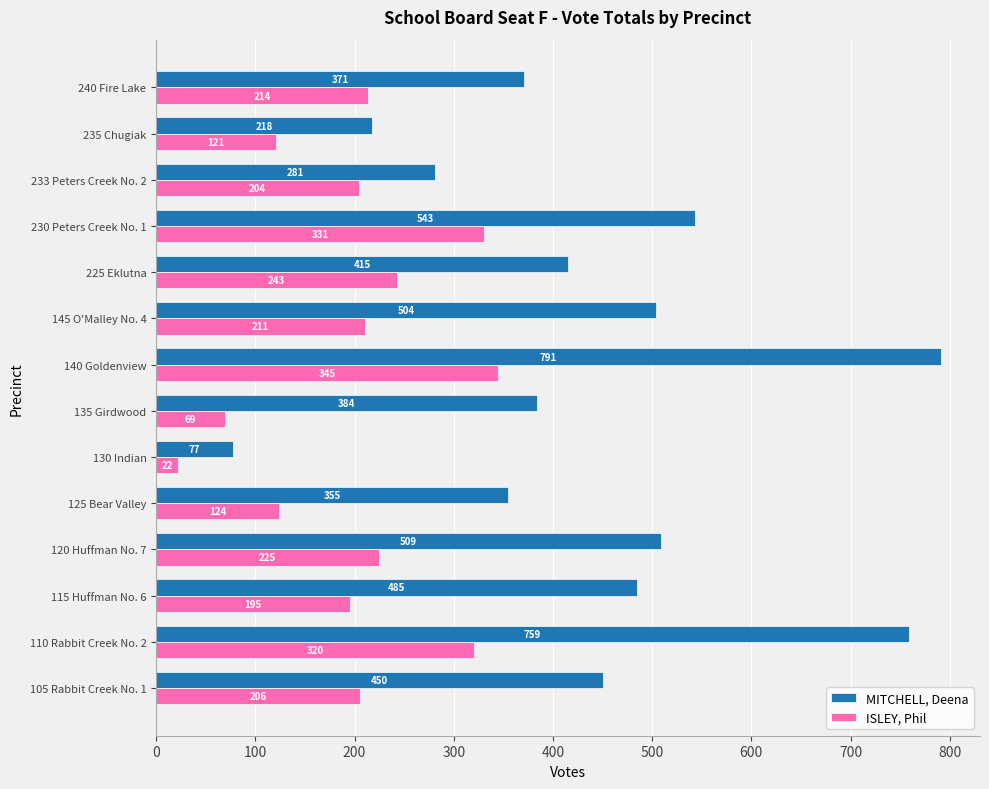

What is the average value of the ISLEY, Phil series?

202